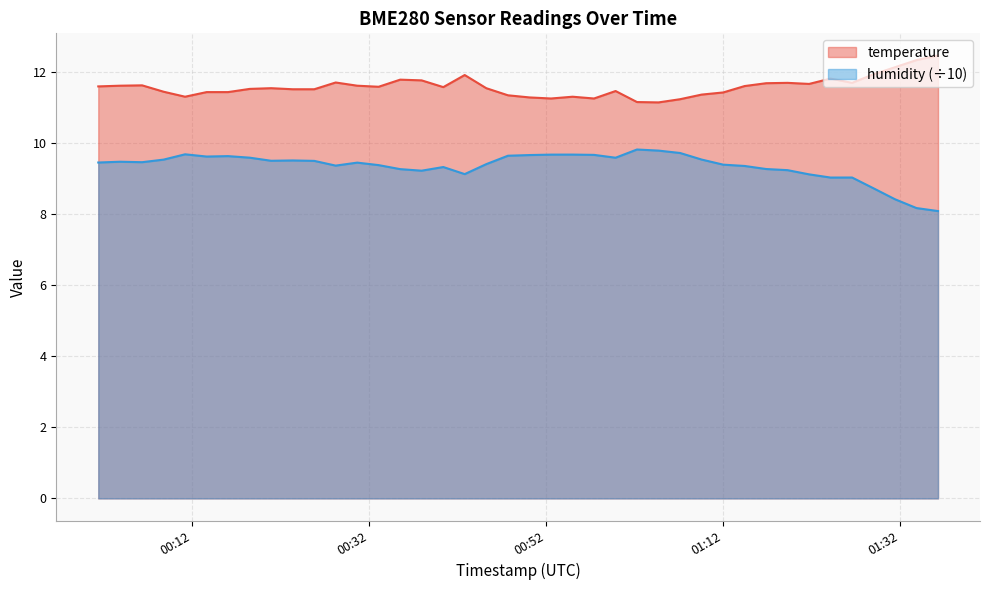

What is the difference between the maximum and minimum values in the temperature series?

1.3